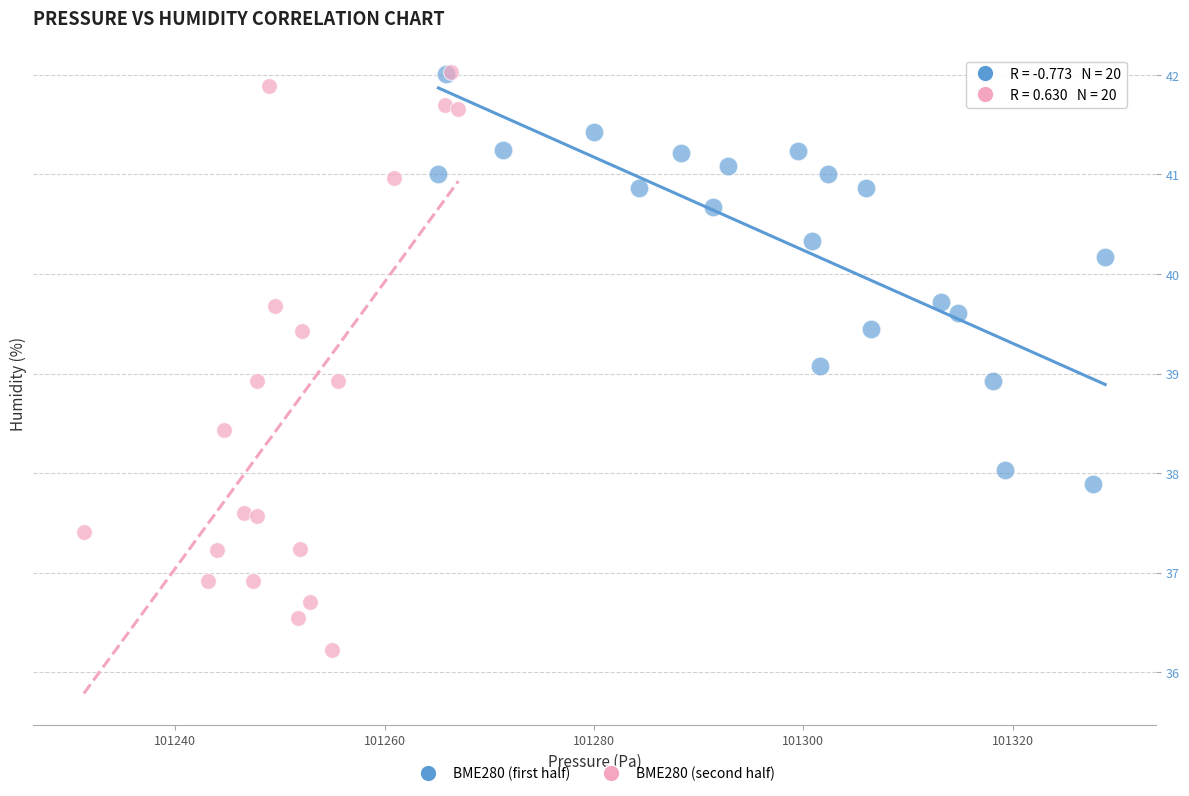

Which series has the widest spread of Y values?

BME280 (second half)